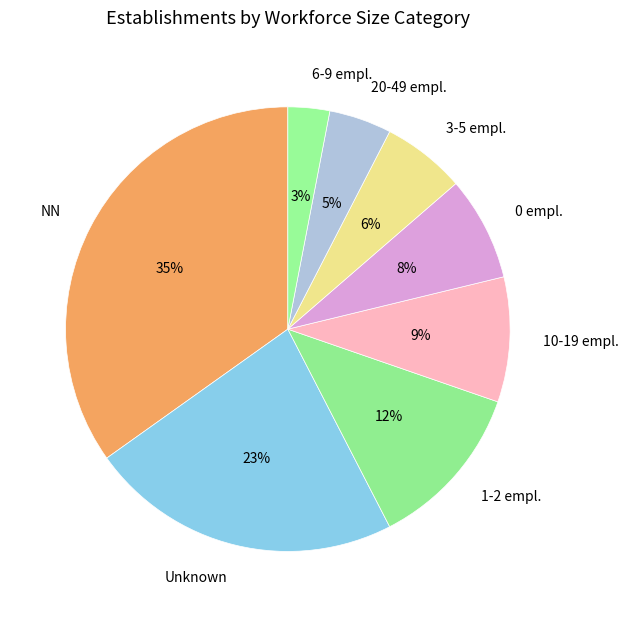

To the nearest percent, what percentage of the pie is 20-49 empl.?

5%